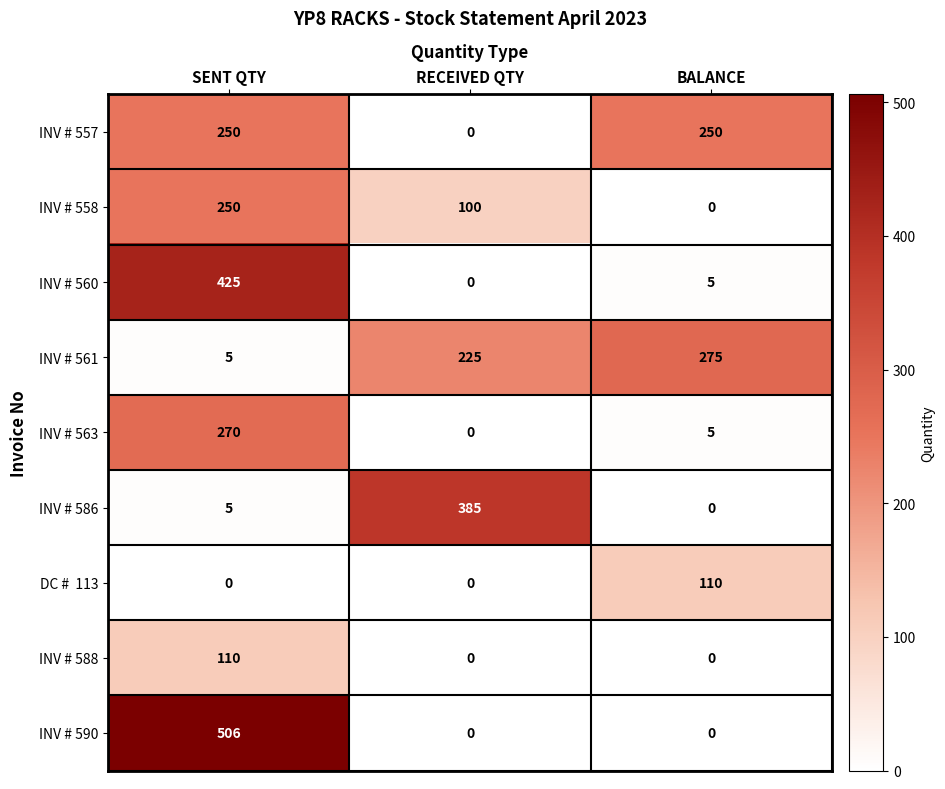

At which category is the sum across all series the highest?

SENT QTY